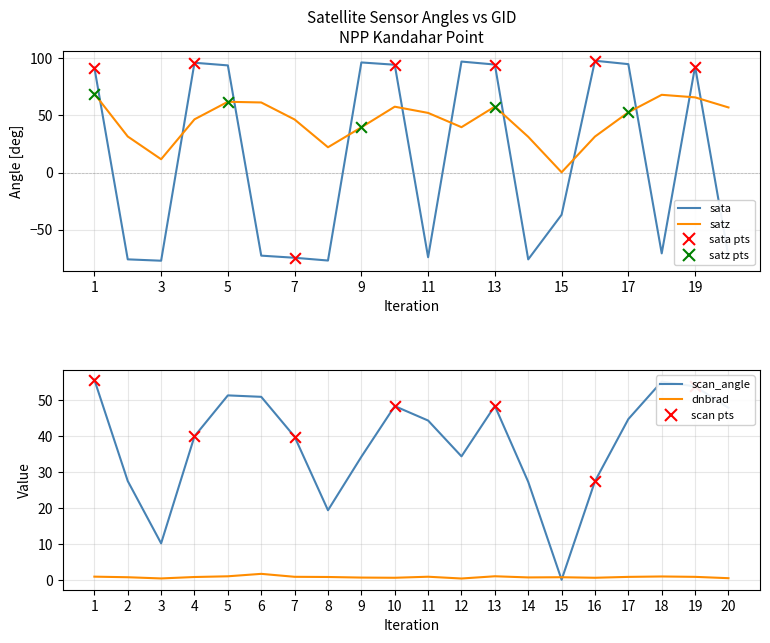

At how many categories does at least one series exceed 78?

10